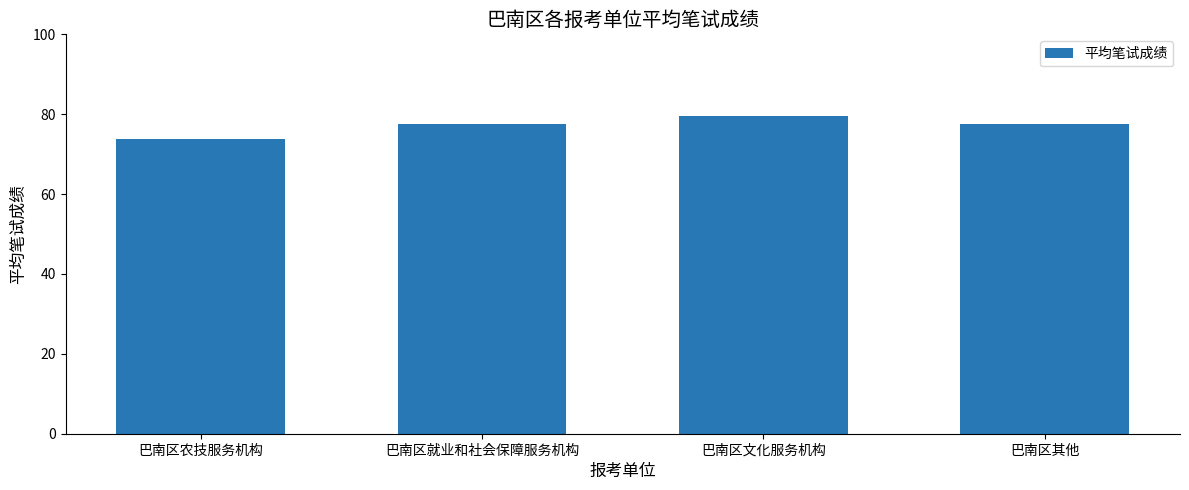

Is it true that the value at 巴南区就业和社会保障服务机构 is 125.4?

False